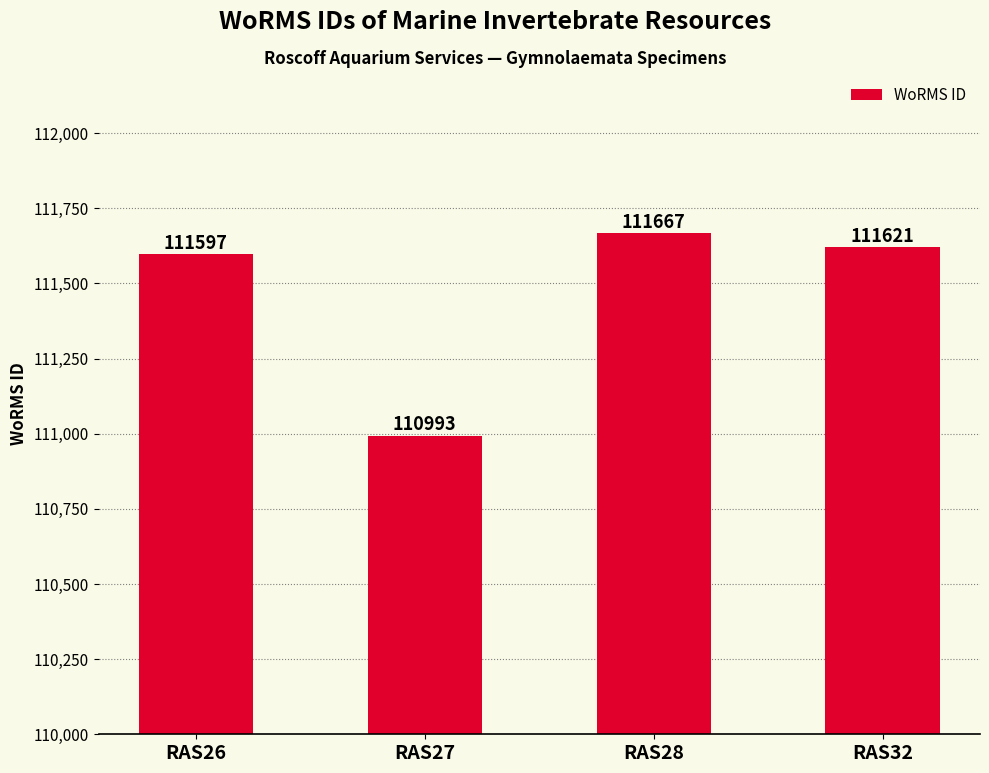

Are the bars horizontal?

No